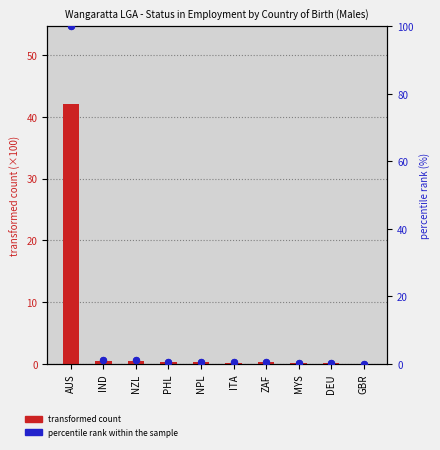

Which series has the largest total across all categories?

percentile rank within the sample